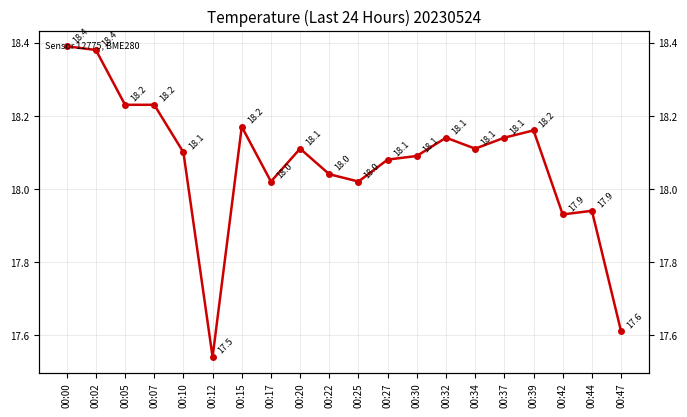

The value at 00:22 is 18.0. True or false?

True